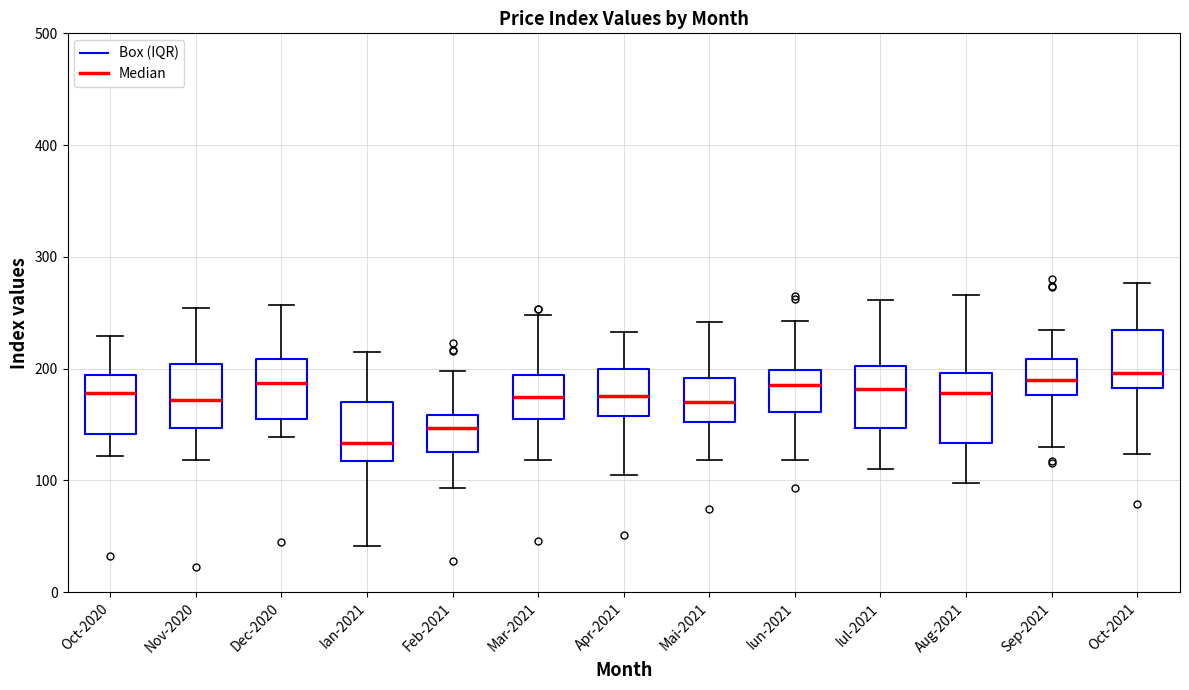

Reading left to right, read every box against the y-axis: the position of its median line, the range the box covers, and the ends of its whiskers. The values are not printed on the chart, so give them approximately, as read against the axis.

Oct-2020: median 180, box 140 to 190, whiskers 120 to 230
Nov-2020: median 170, box 150 to 200, whiskers 120 to 250
Dec-2020: median 190, box 150 to 210, whiskers 140 to 260
Ian-2021: median 130, box 120 to 170, whiskers 40 to 210
Feb-2021: median 150, box 130 to 160, whiskers 90 to 200
Mar-2021: median 170, box 150 to 190, whiskers 120 to 250
Apr-2021: median 180, box 160 to 200, whiskers 110 to 230
Mai-2021: median 170, box 150 to 190, whiskers 120 to 240
Iun-2021: median 190, box 160 to 200, whiskers 120 to 240
Iul-2021: median 180, box 150 to 200, whiskers 110 to 260
Aug-2021: median 180, box 130 to 200, whiskers 100 to 270
Sep-2021: median 190, box 180 to 210, whiskers 130 to 230
Oct-2021: median 200, box 180 to 230, whiskers 120 to 280